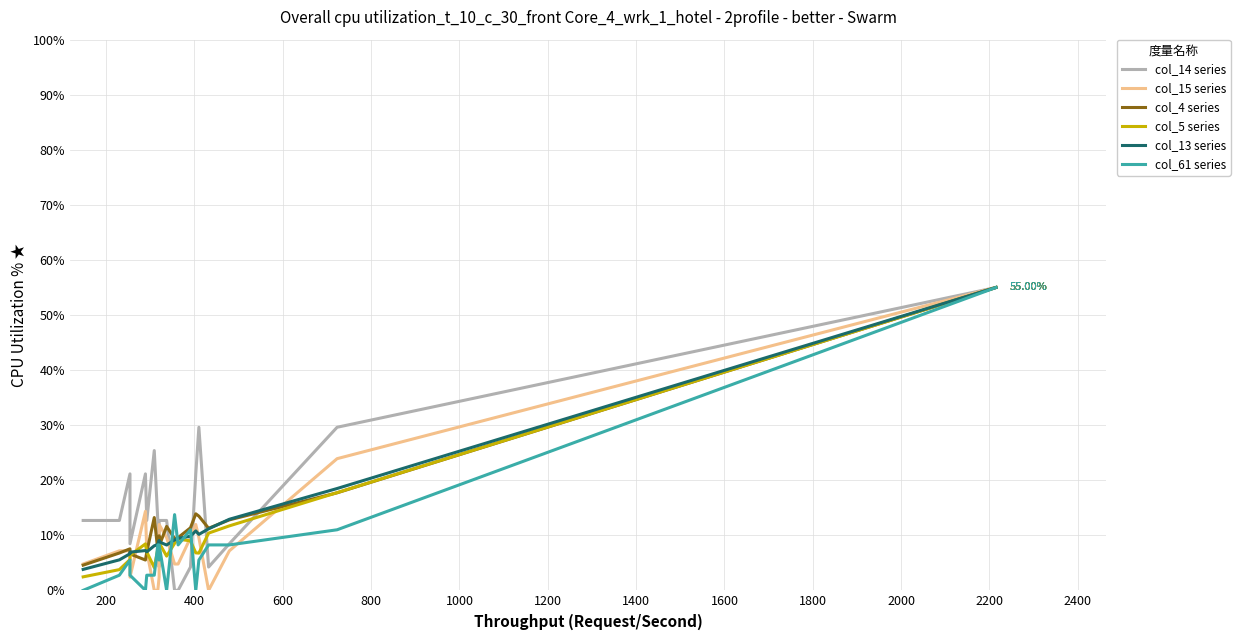

What is the sum of all col_61 series values?

159.5